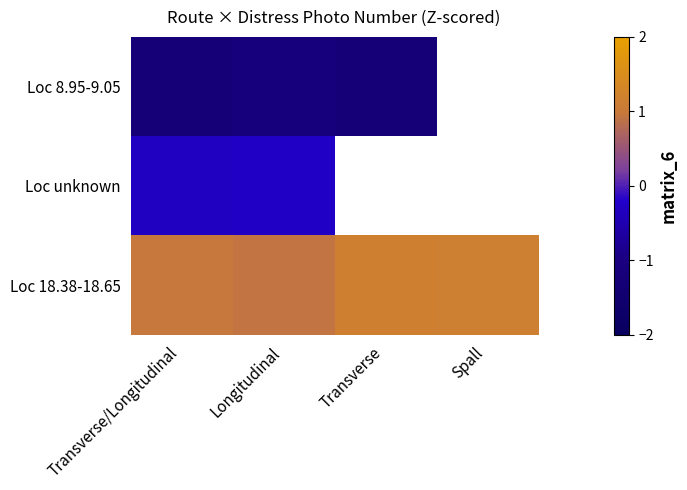

How many values in Loc 8.95-9.05 are below zero?

3